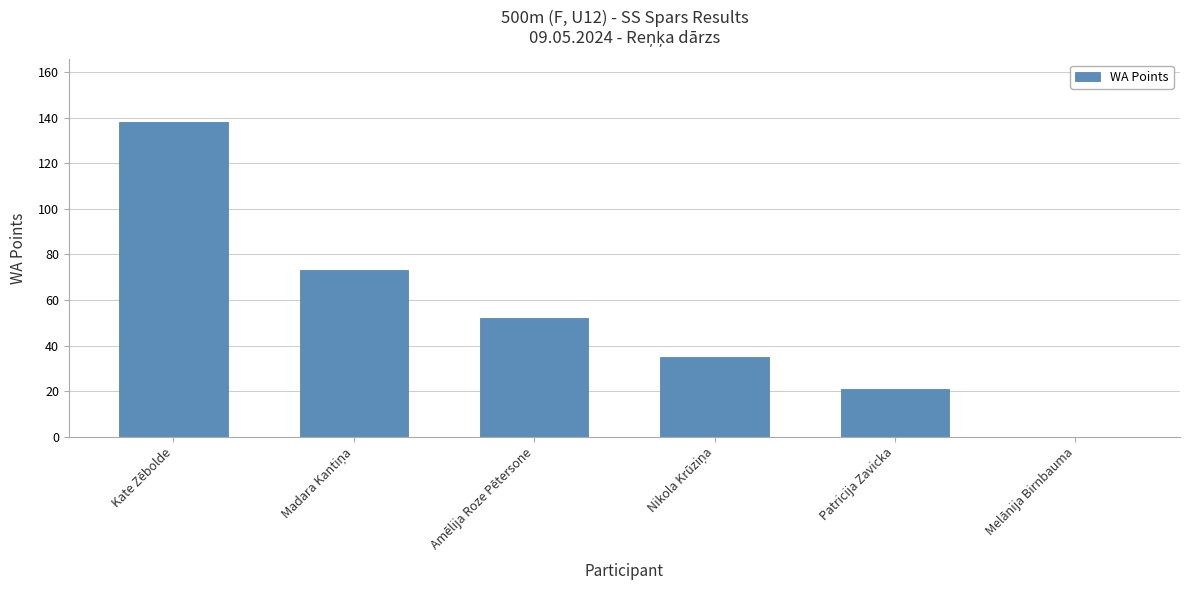

How many positive values are there?

5